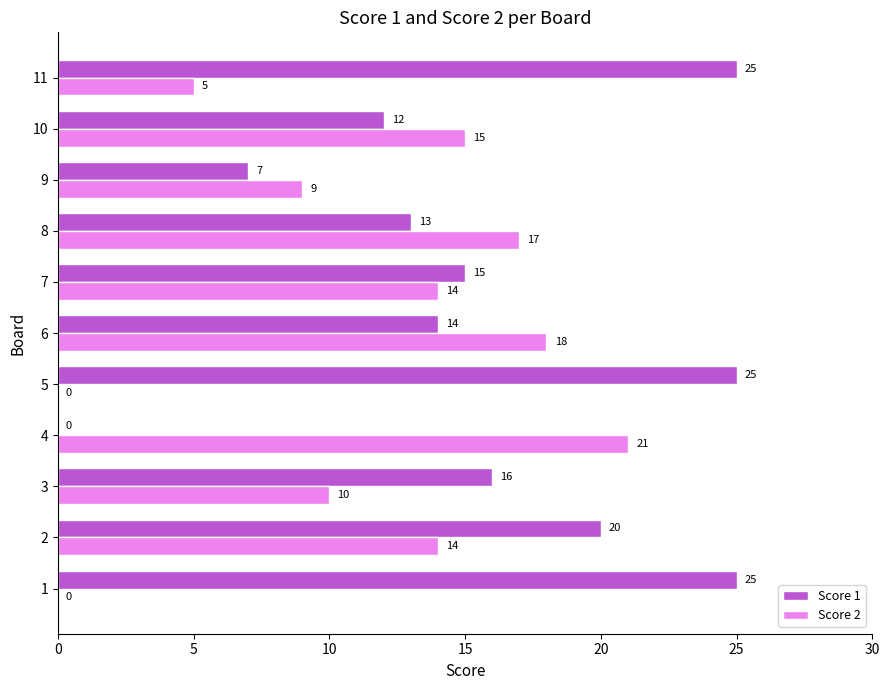

What is the sum of the Score 1 values at 10 and 8?

25